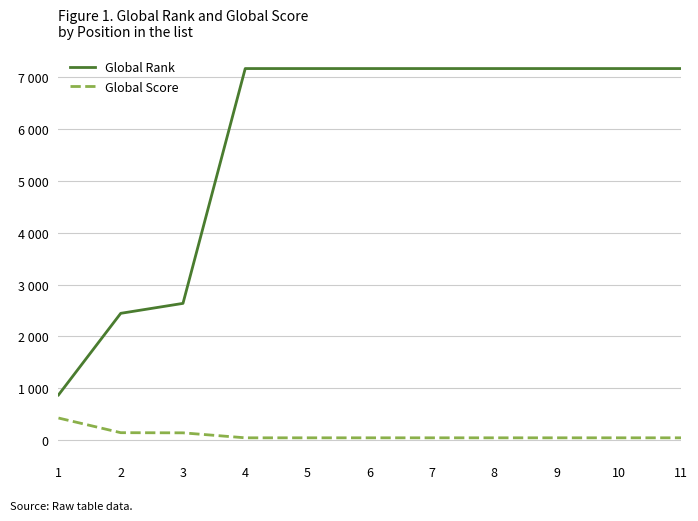

What are all the series names shown in the legend?

Global Rank, Global Score